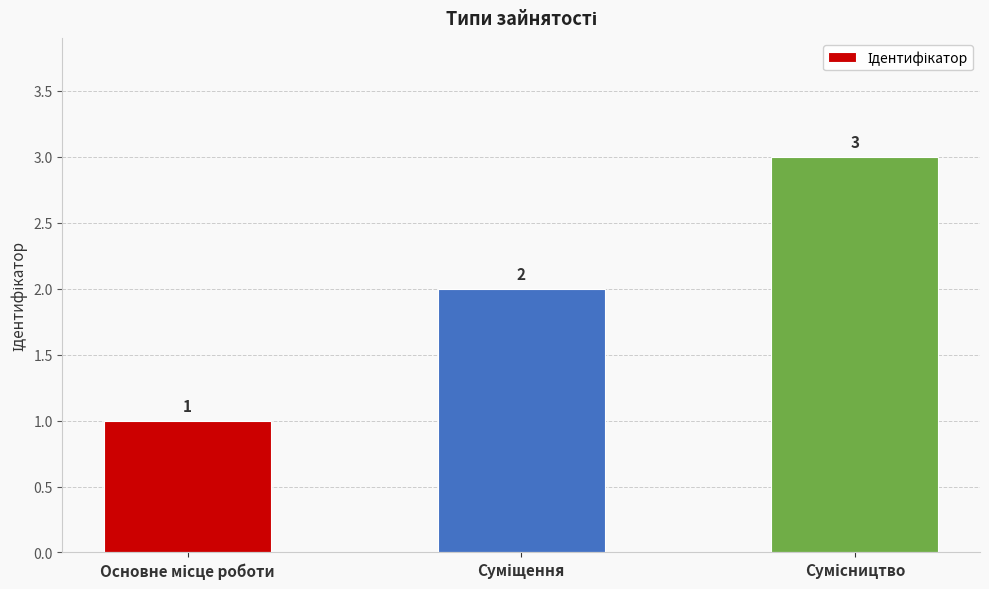

Reading left to right, list all the values displayed in this chart.

1	2	3